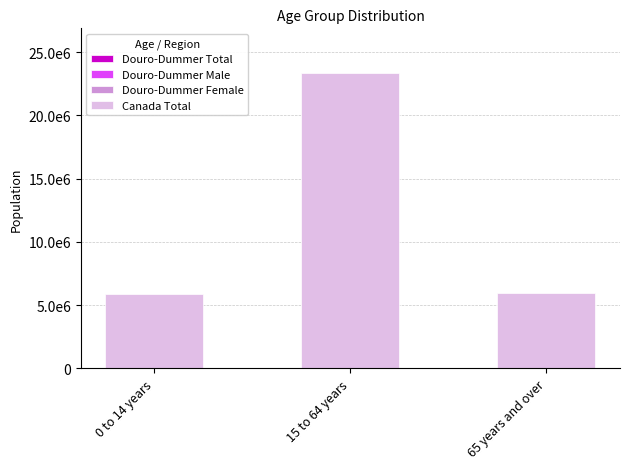

What is the difference between the maximum and minimum values in the Douro-Dummer Female series?

1620